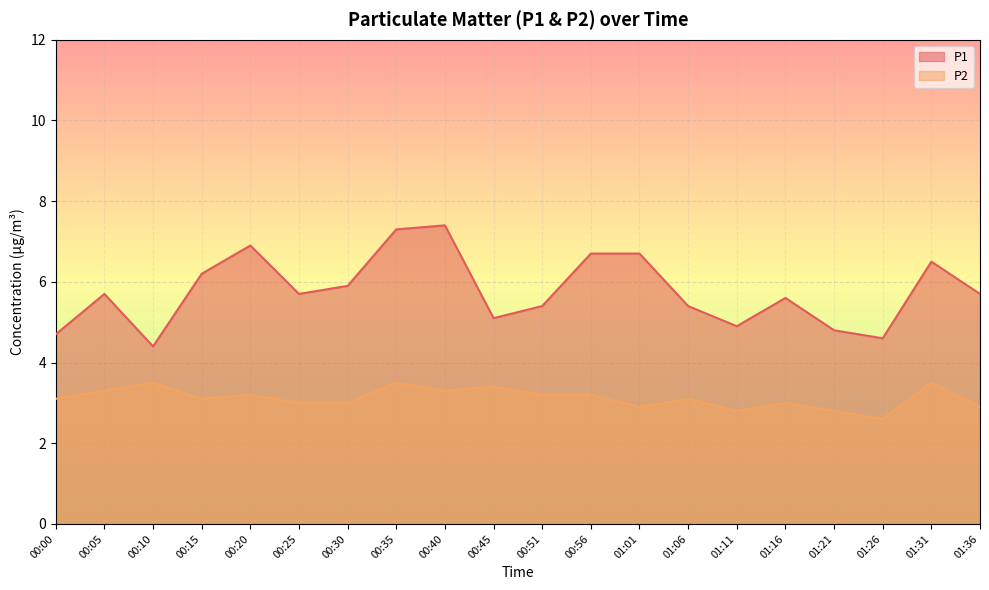

List the labels in order of P1 value, smallest first.

00:10, 01:26, 00:00, 01:21, 01:11, 00:45, 00:51, 01:06, 01:16, 00:05, 00:25, 01:36, 00:30, 00:15, 01:31, 00:56, 01:01, 00:20, 00:35, 00:40